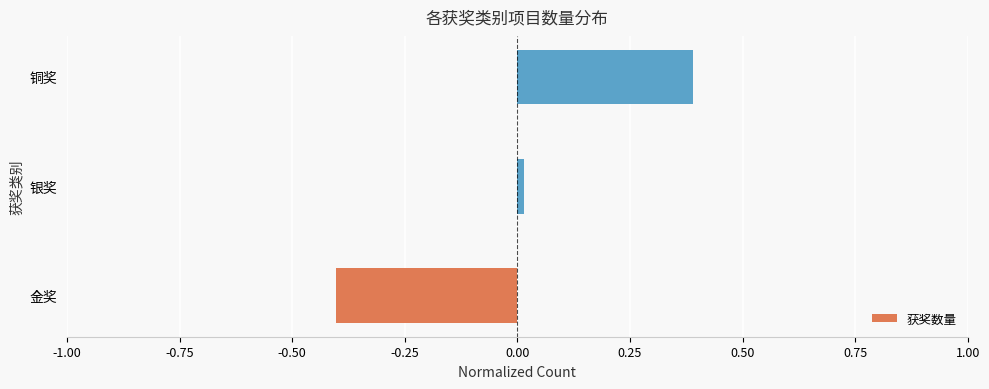

What is the approximate value at 金奖?

-0.4